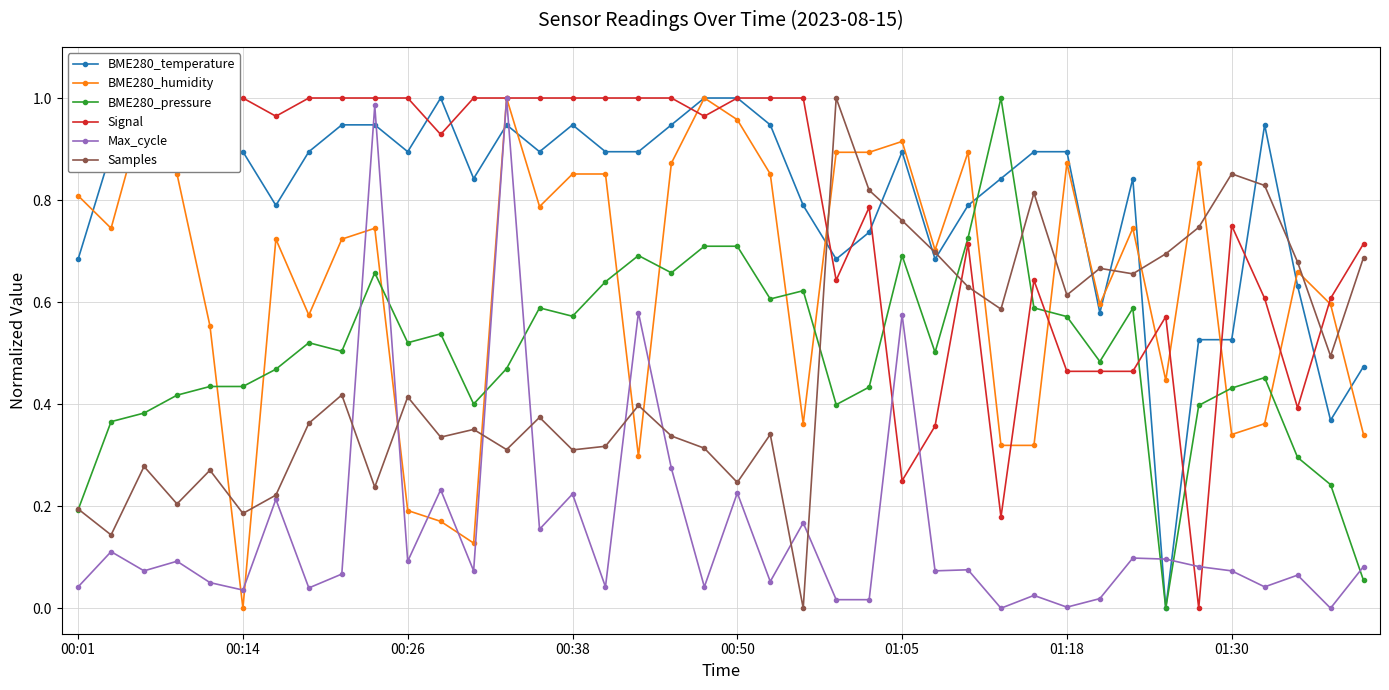

After their last crossing, which series has the higher values: BME280_pressure or BME280_humidity?

BME280_humidity